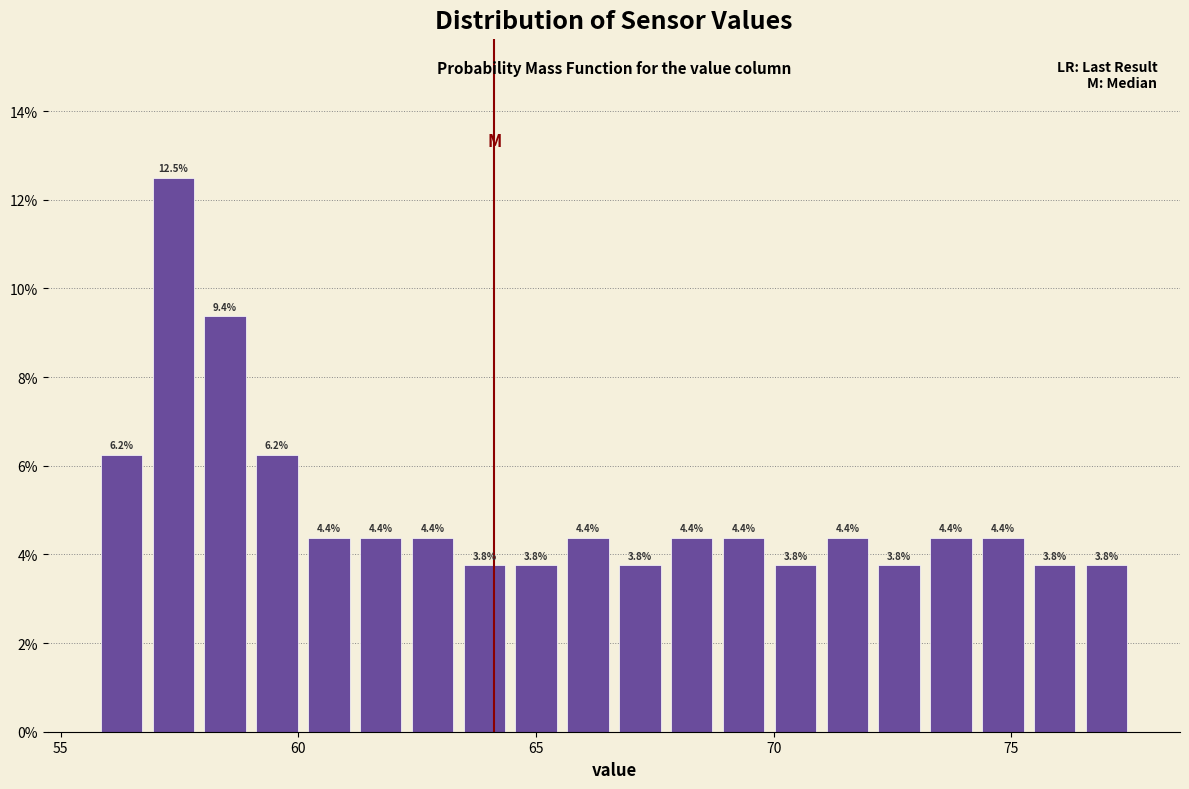

Around what value on the x-axis is the tallest bar? Give the approximate position of its centre, as read against the axis.

57.5